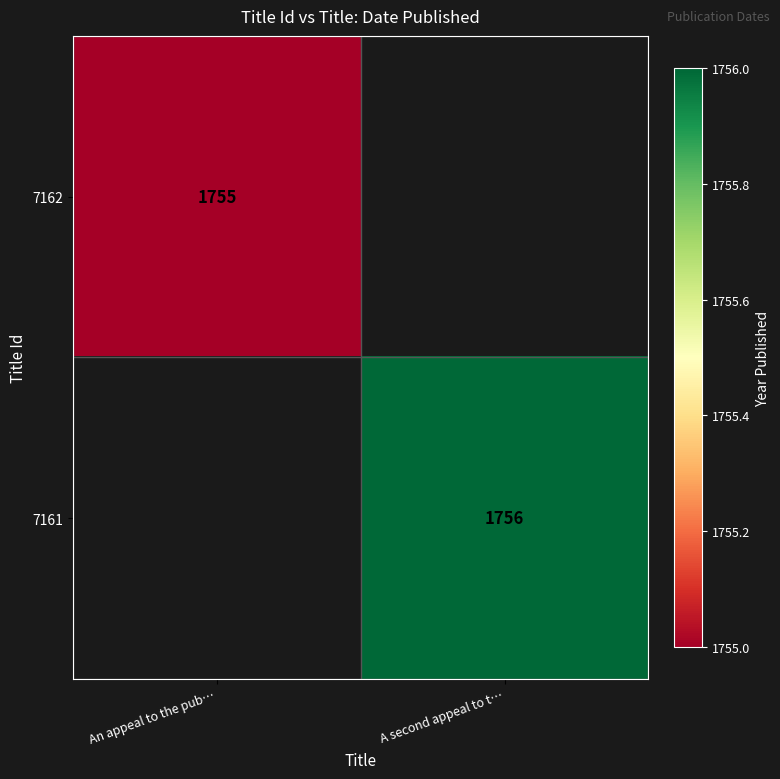

The 7161 series shows 1123 at A second appeal to t…. True or false?

False